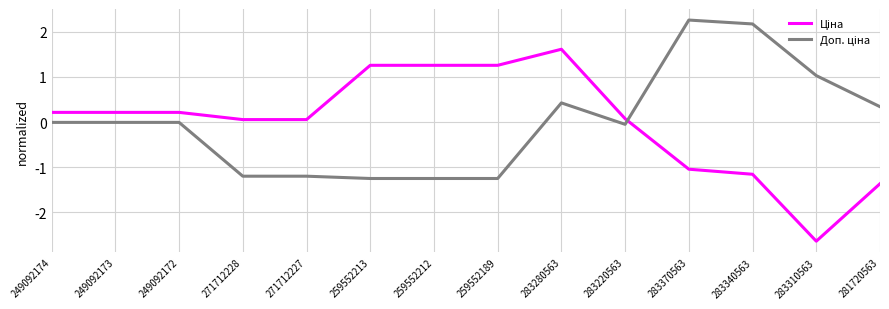

What position from the right is 283370563?

4